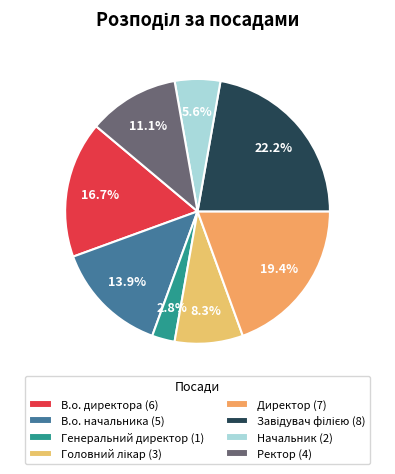

What is the smallest slice in the pie chart?

Генеральний директор